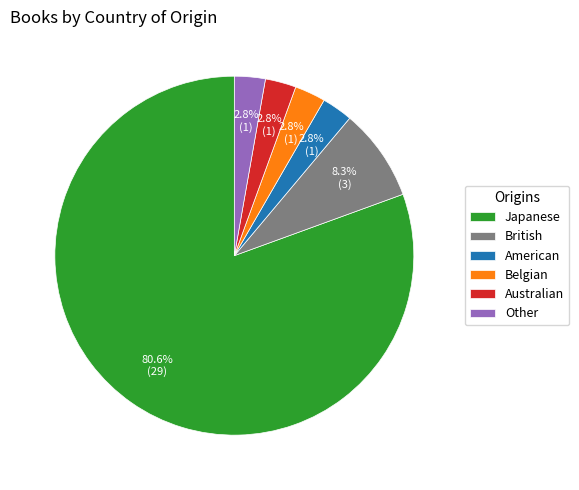

Combined, do Japanese and British account for over 50%?

Yes